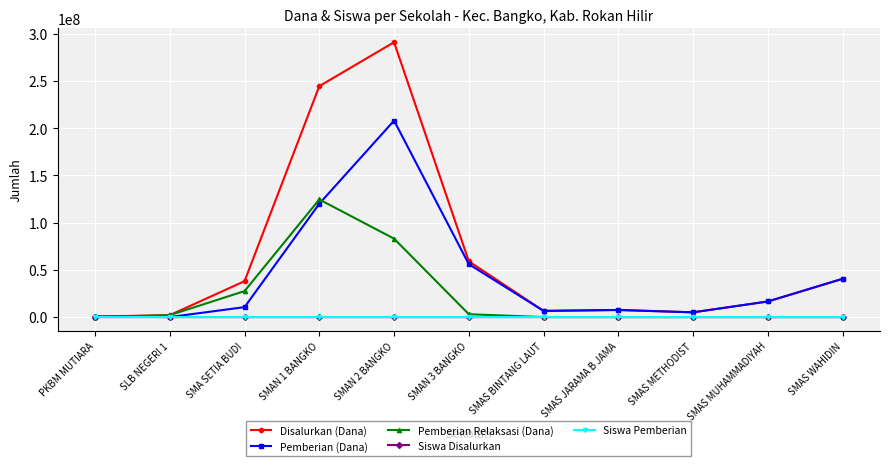

At which label is Pemberian (Dana) closest to 104000000?

SMAN 1 BANGKO